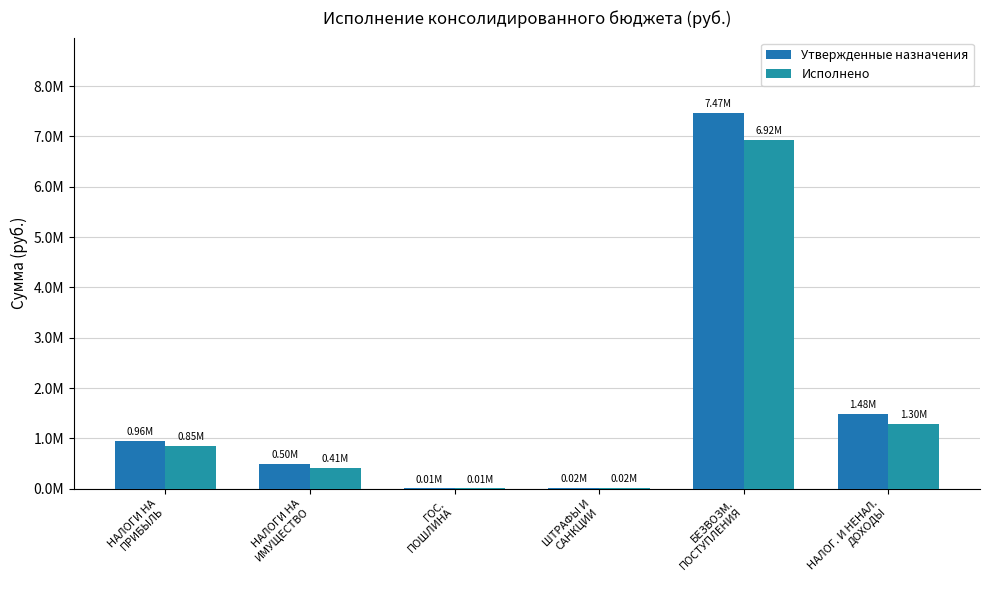

Rank the categories by Утвержденные назначения value from highest to lowest.

БЕЗВОЗМ.
ПОСТУПЛЕНИЯ, НАЛОГ. И НЕНАЛ.
ДОХОДЫ, НАЛОГИ НА
ПРИБЫЛЬ, НАЛОГИ НА
ИМУЩЕСТВО, ШТРАФЫ И
САНКЦИИ, ГОС.
ПОШЛИНА